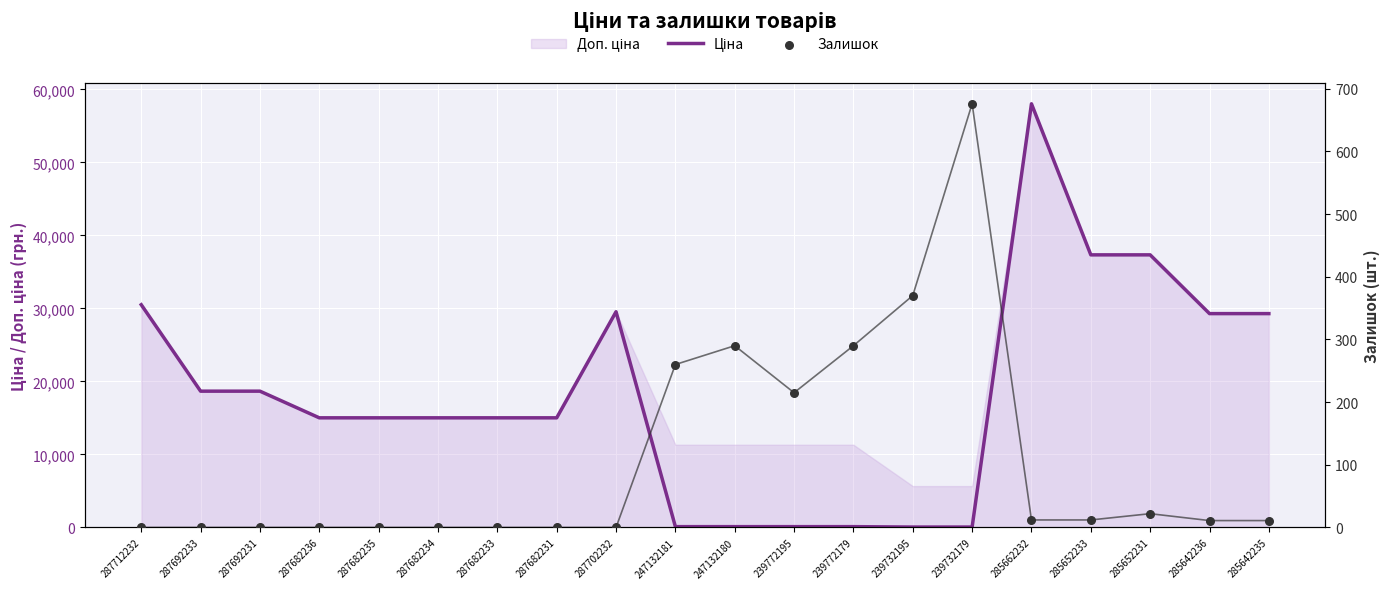

Which series reaches the minimum Y coordinate?

Залишок